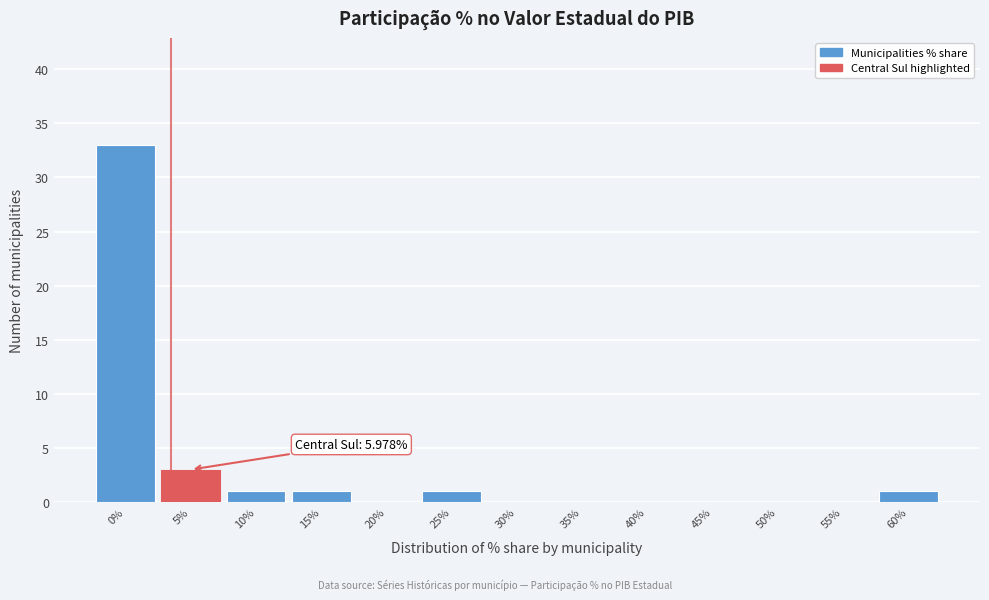

Reading left to right, list all the values displayed in this chart.

0%=33	5%=3	10%=1	15%=1	20%=0	25%=1	30%=0	35%=0	40%=0	45%=0	50%=0	55%=0	60%=1